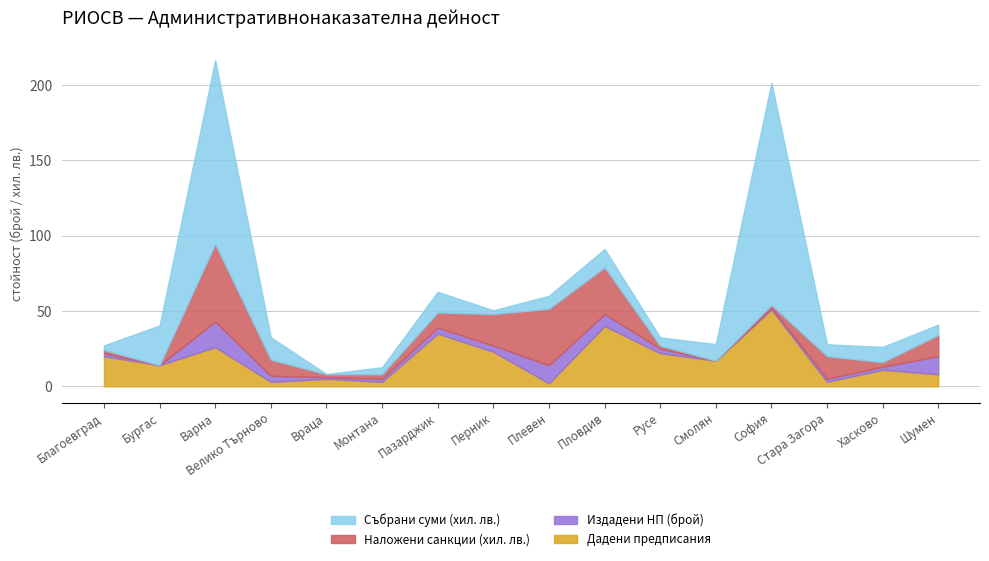

Which series has the widest spread of values?

Събрани суми (лв.)